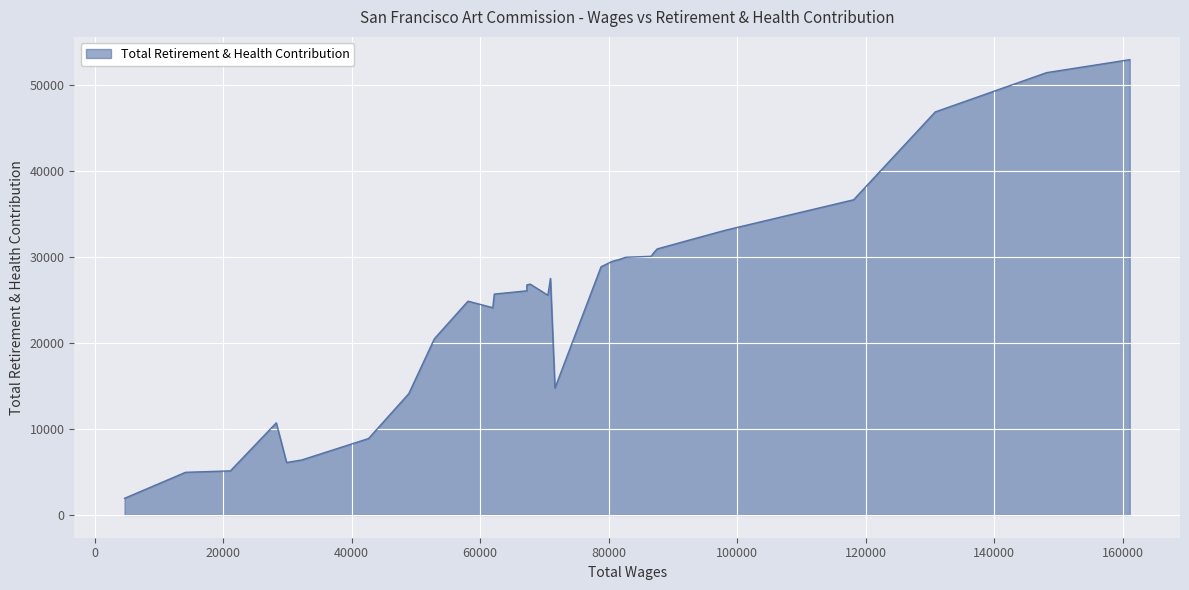

Where is the data nearest to the value 27411?

21